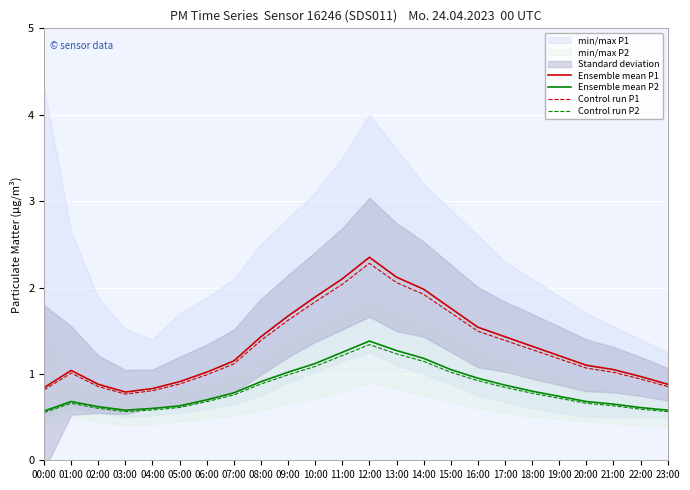

What position from the left is 12:00?

13